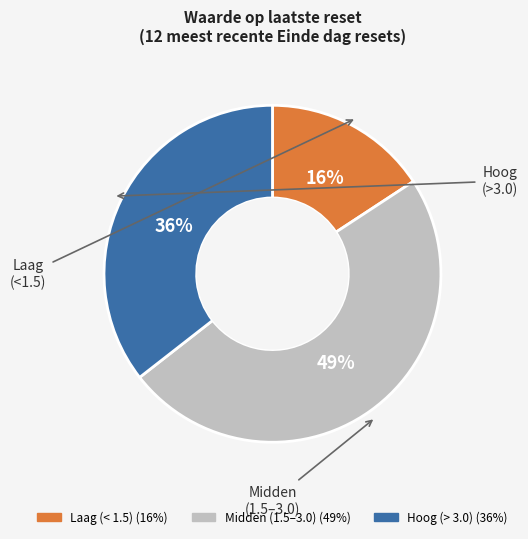

Count the number of slices in the pie.

3